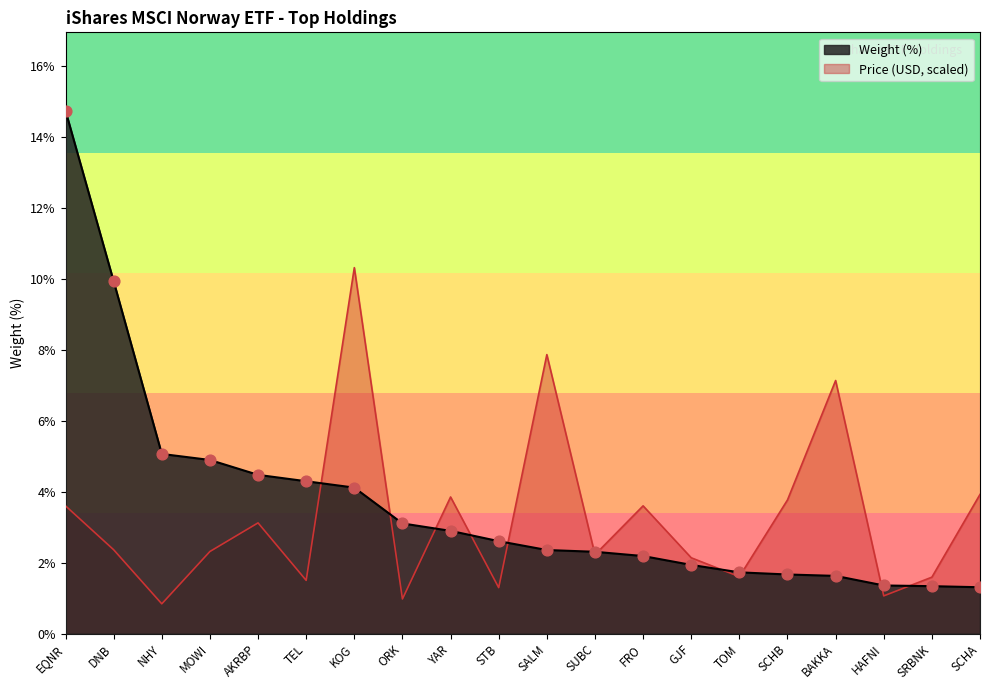

Which series has the largest total across all categories?

Weight (%)